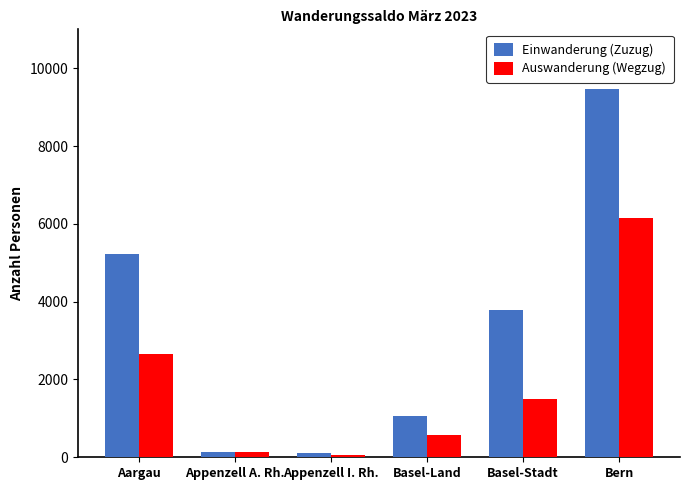

What is the maximum value for Auswanderung (Wegzug)?

6162